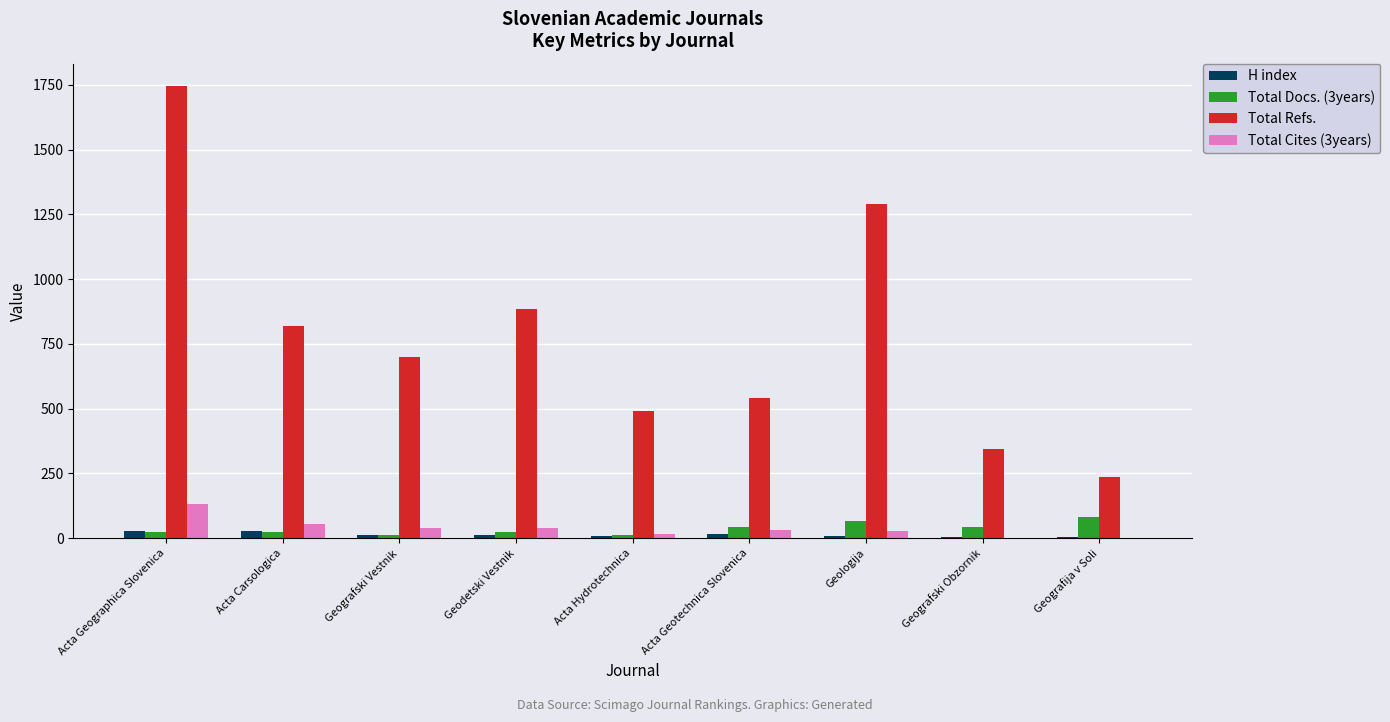

What is the greatest value displayed?

1744